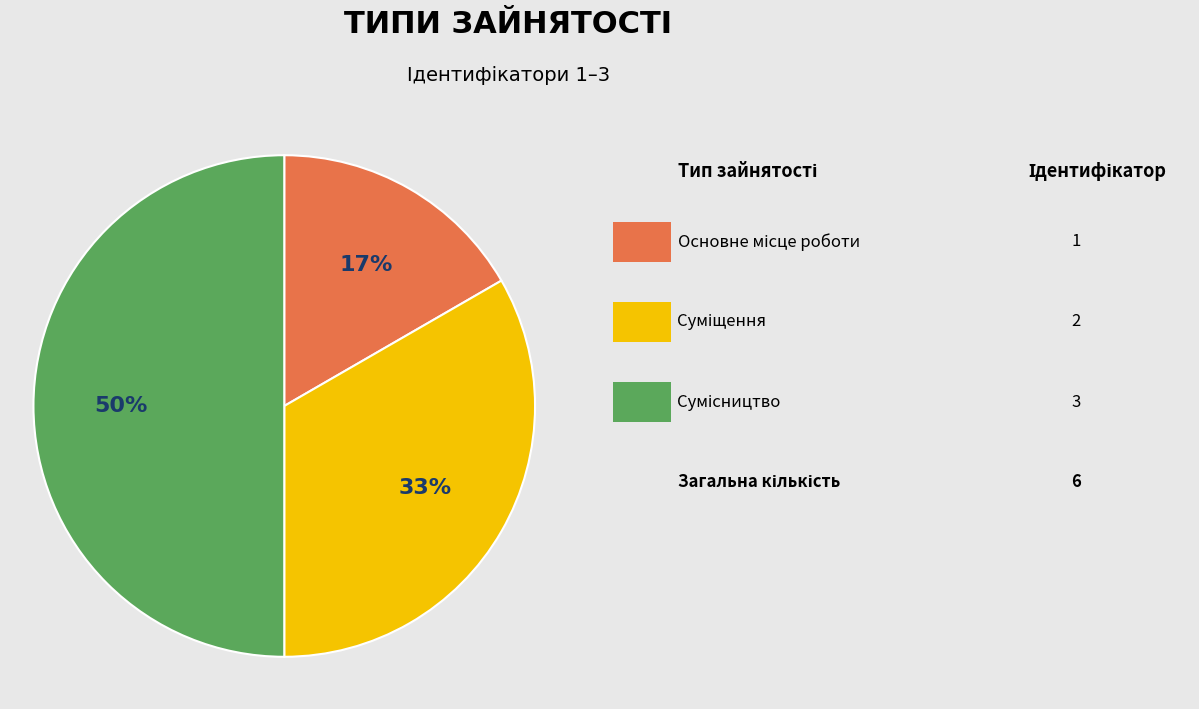

To the nearest percent, what is the difference between the largest and smallest slice percentages?

33%